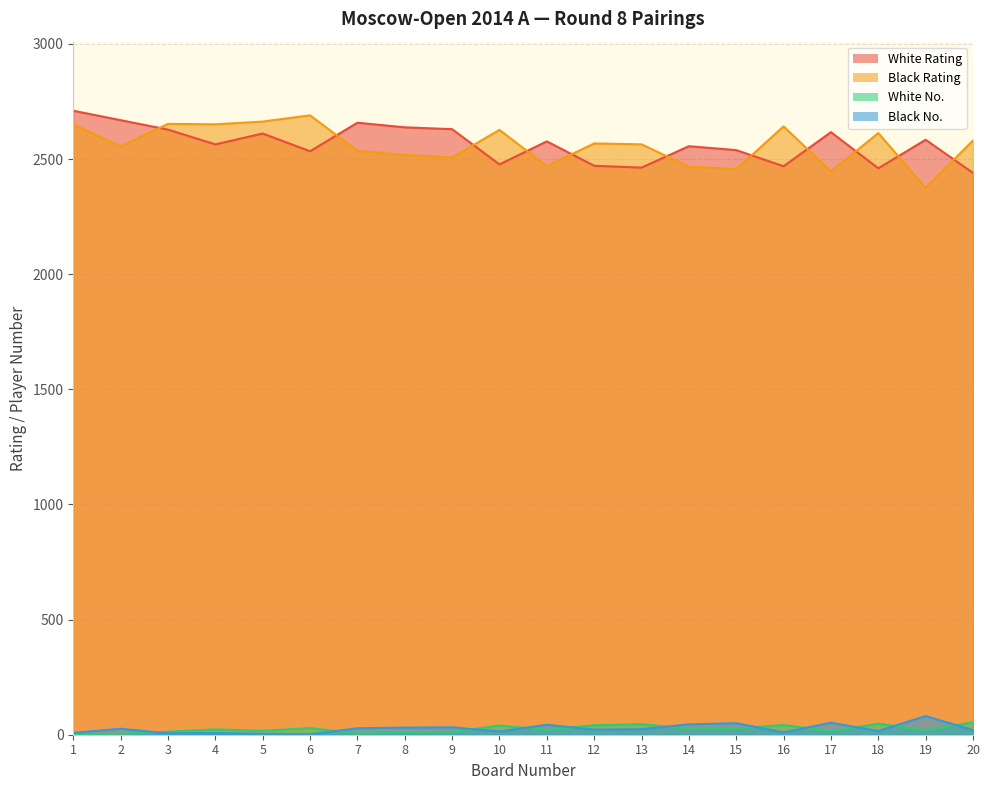

True or false: Black Rating has a value of 2555 at 2.

True